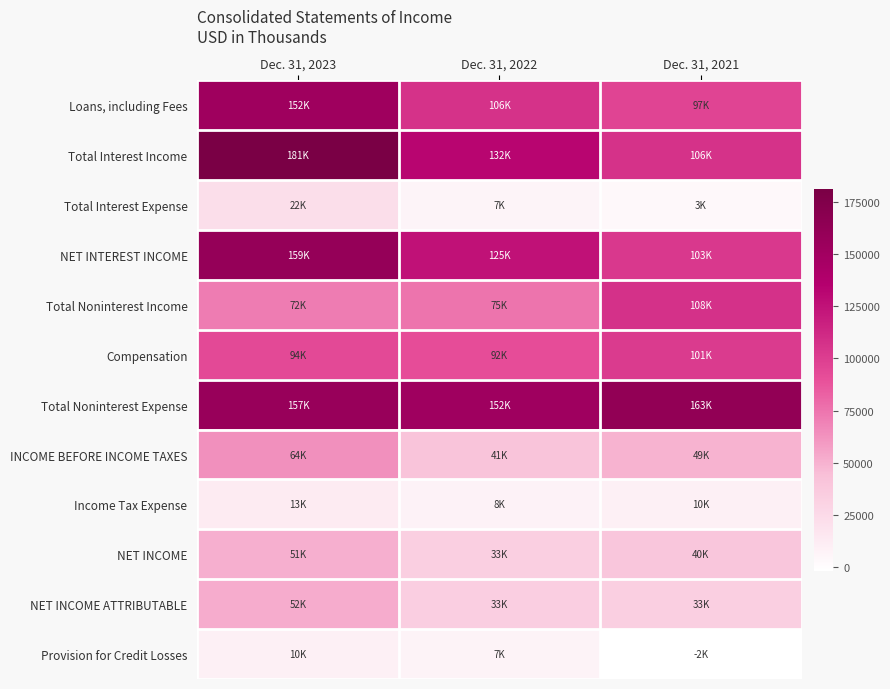

At Dec. 31, 2021, list the series in order from largest to smallest.

Total Noninterest Expense, Total Noninterest Income, Total Interest Income, NET INTEREST INCOME, Compensation, Loans, including Fees, INCOME BEFORE INCOME TAXES, NET INCOME, NET INCOME ATTRIBUTABLE, Income Tax Expense, Total Interest Expense, Provision for Credit Losses